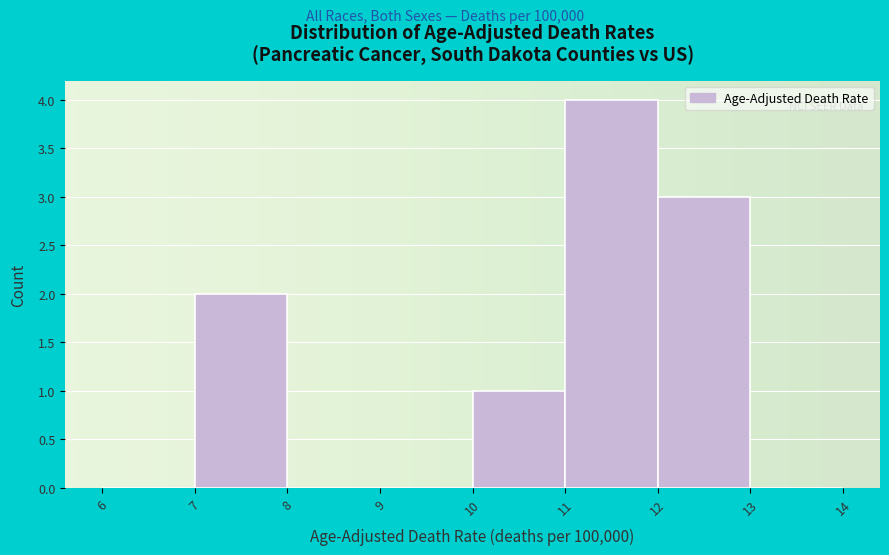

Reading left to right, transcribe this chart: for each bar, give the range it covers on the x-axis and its height. The values are not printed on the chart, so give them approximately, as read against the axis.

6 to 7: 0
7 to 8: 2
8 to 9: 0
9 to 10: 0
10 to 11: 1
11 to 12: 4
12 to 13: 3
13 to 14: 0